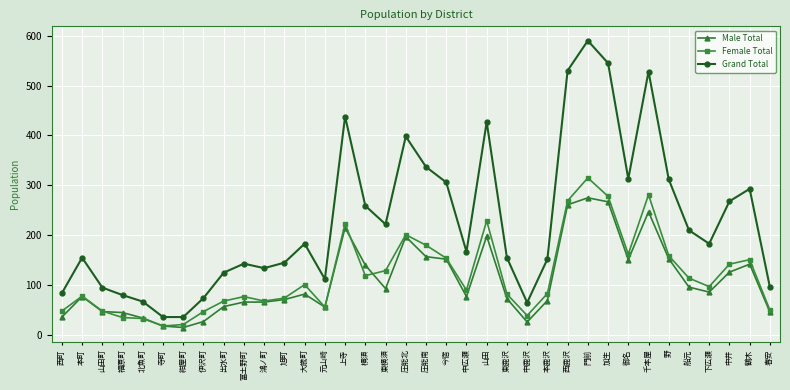

What is the sum of the Female Total values at 福原町 and 春安?

85